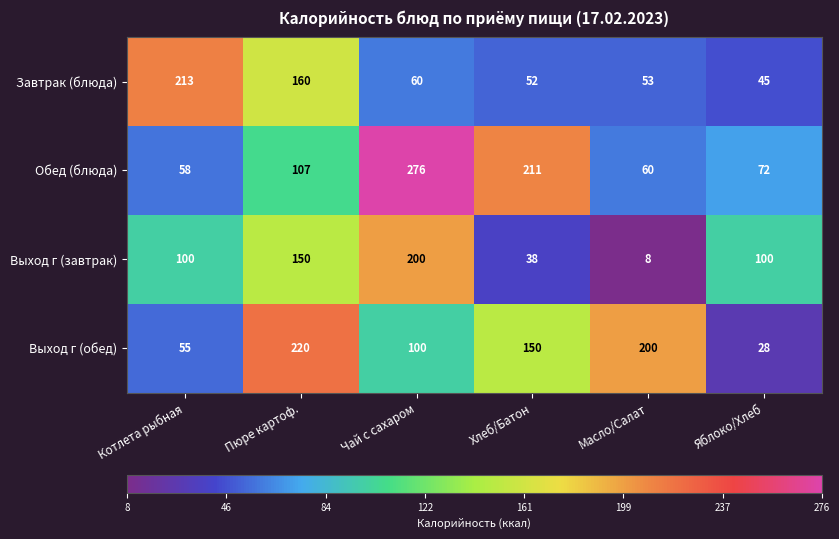

At which label does Завтрак (блюда) first exceed 60?

Котлета рыбная